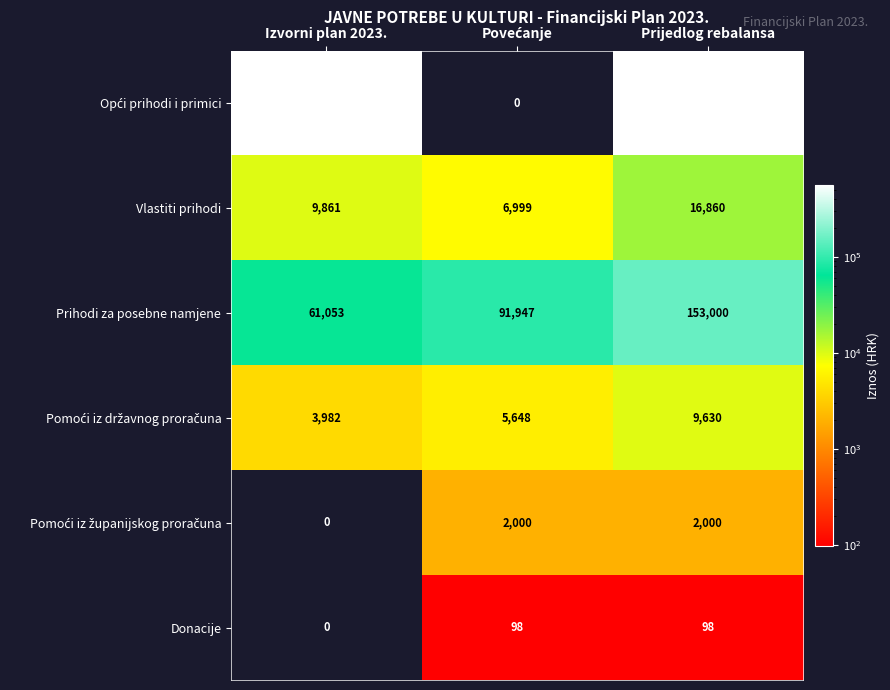

What is the minimum value for Vlastiti prihodi?

6999